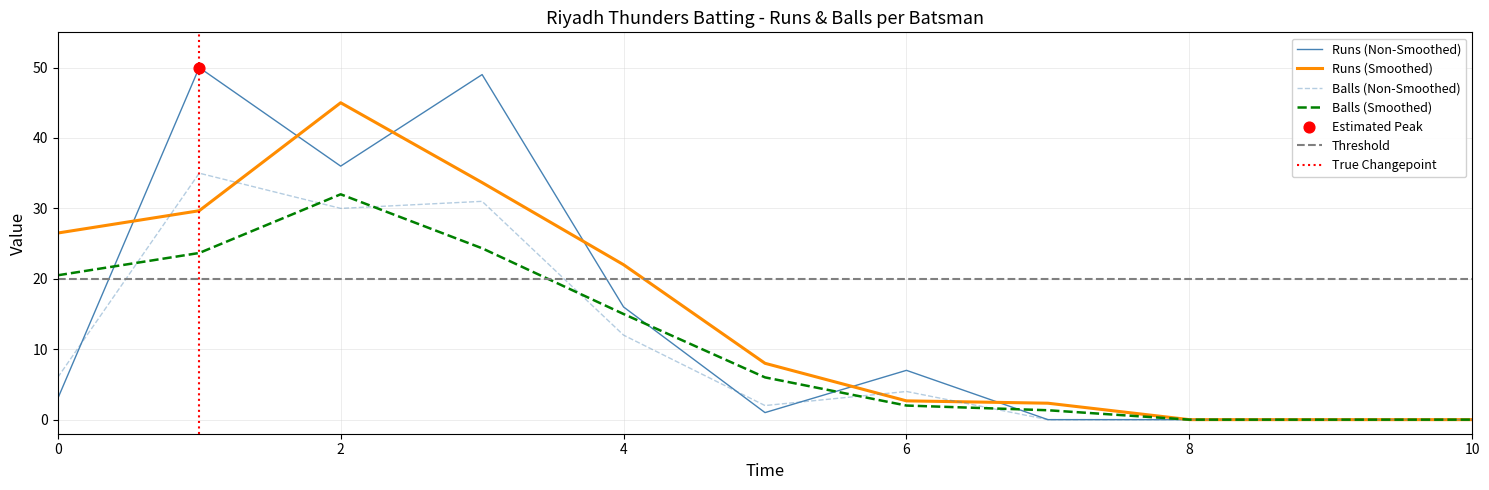

The value of Runs (Non-Smoothed) at 10 is 0.0. True or false?

True